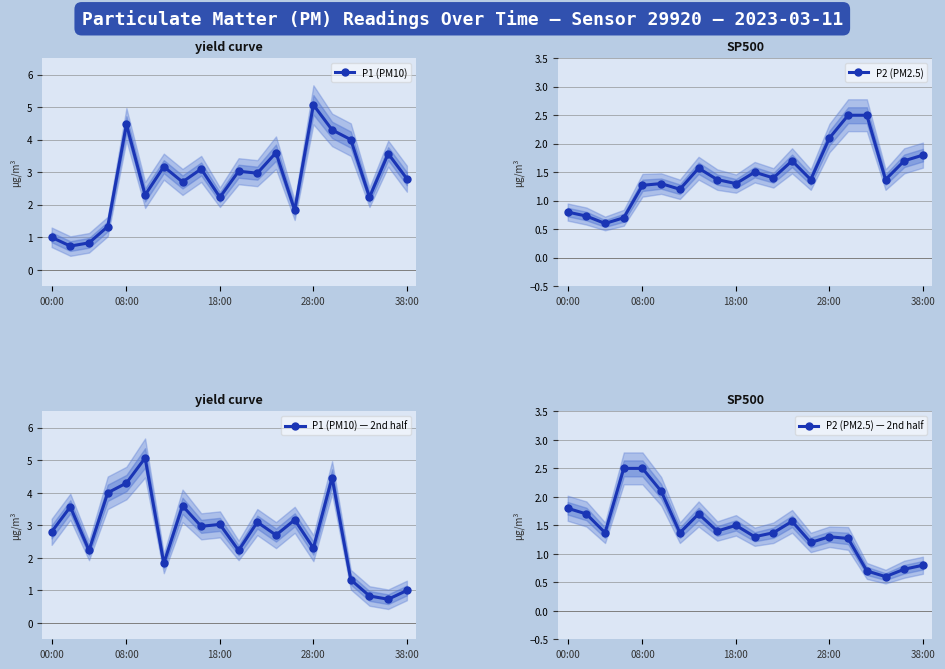

Reading left to right, transcribe all the data shown in this chart.

P1 (PM10): 1.0	0.7	0.8	1.3	4.5	2.3	3.2	2.7	3.1	2.2	3.0	3.0	3.6	1.8	5.1	4.3	4.0	2.2	3.6	2.8
P2 (PM2.5): 0.8	0.7	0.6	0.7	1.3	1.3	1.2	1.6	1.4	1.3	1.5	1.4	1.7	1.4	2.1	2.5	2.5	1.4	1.7	1.8
P1 (PM10) — 2nd half: 2.8	3.6	2.2	4.0	4.3	5.1	1.8	3.6	3.0	3.0	2.2	3.1	2.7	3.2	2.3	4.5	1.3	0.8	0.7	1.0
P2 (PM2.5) — 2nd half: 1.8	1.7	1.4	2.5	2.5	2.1	1.4	1.7	1.4	1.5	1.3	1.4	1.6	1.2	1.3	1.3	0.7	0.6	0.7	0.8